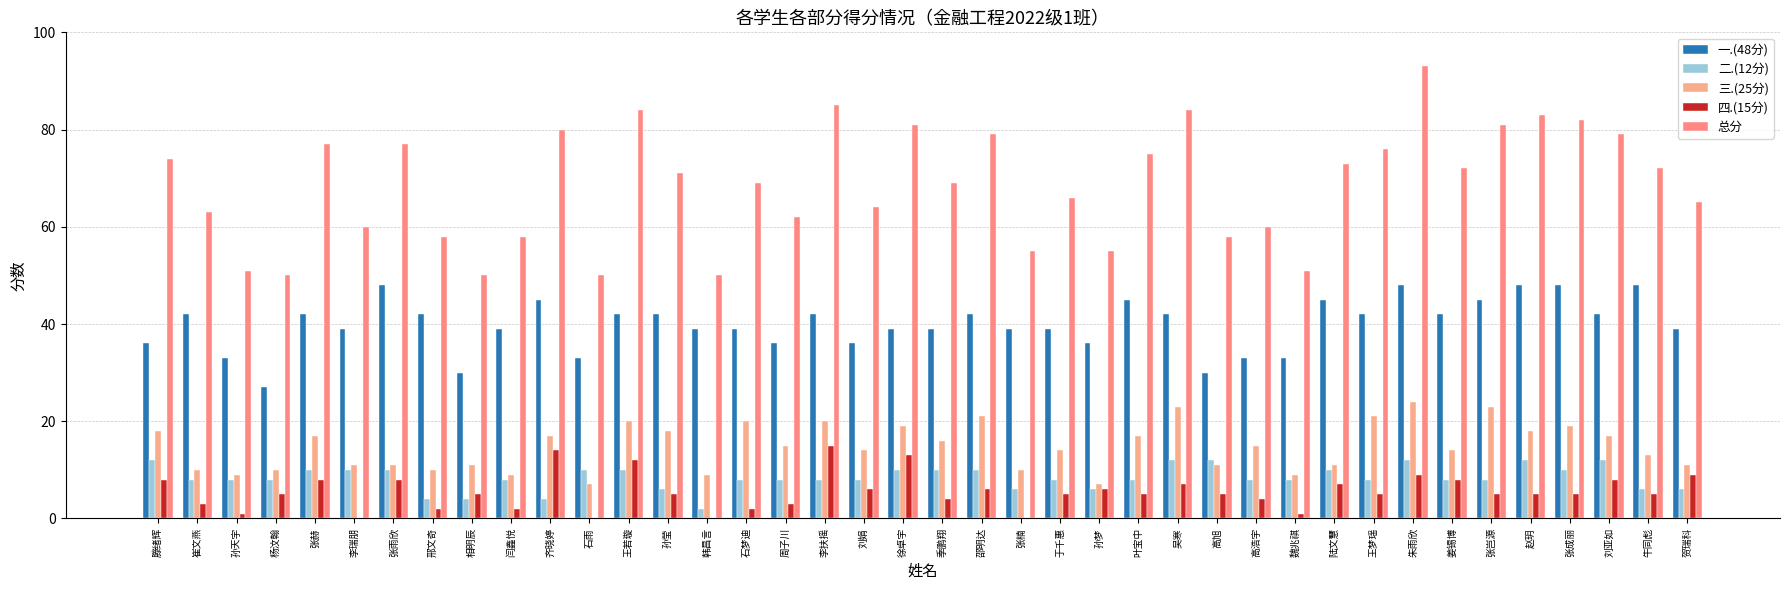

The value of 一.(48分) at 张成丽 is 12. True or false?

False